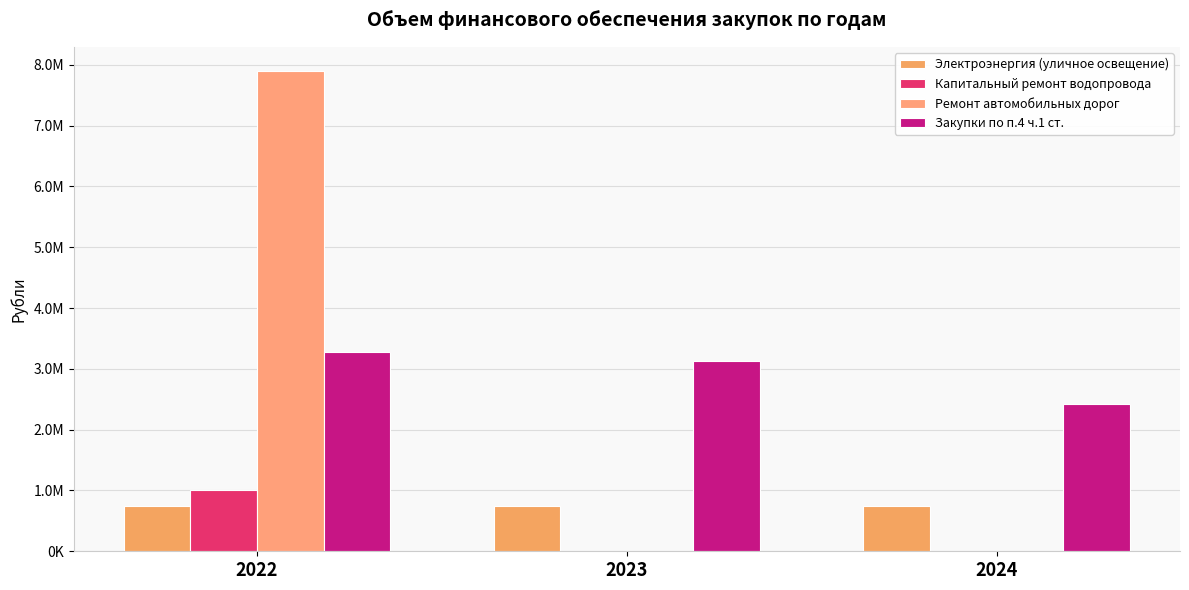

Reading right to left, list all the values displayed in this chart.

Электроэнергия (уличное освещение): 750000.0	750000.0	750000.0
Капитальный ремонт водопровода: 0.0	0.0	1011000.0
Ремонт автомобильных дорог: 0.0	0.0	7900995.6
Закупки по п.4 ч.1 ст.: 2419636.0	3127387.0	3285157.4